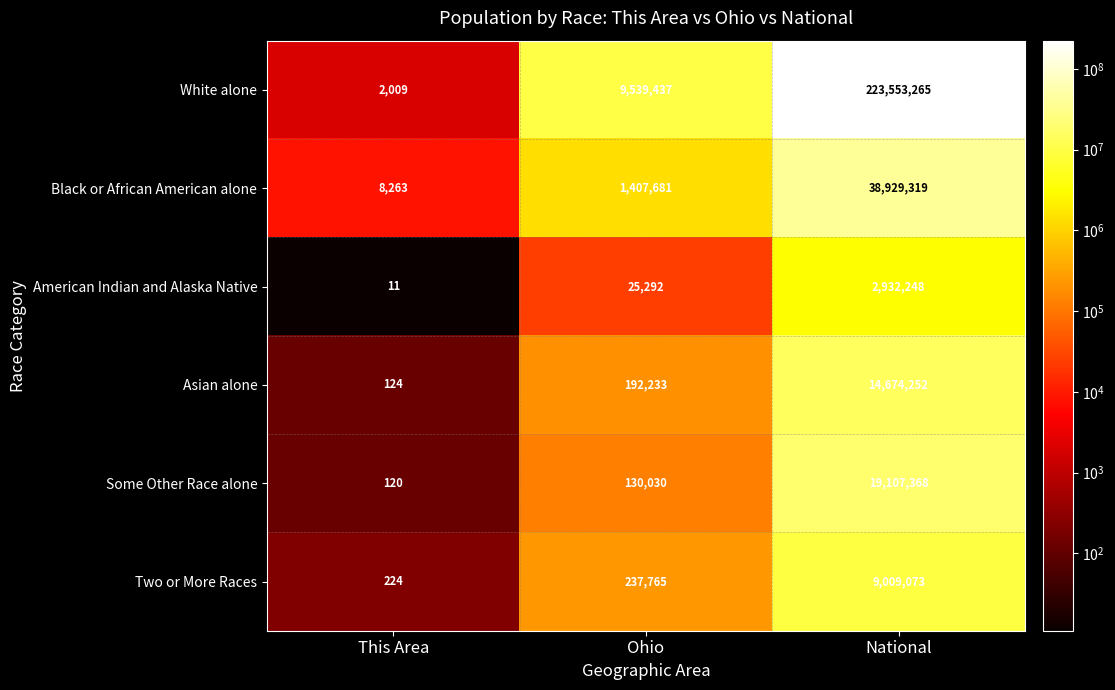

Reading left to right, list all the values displayed in this chart.

White alone: 2009	9539437	223553265
Black or African American alone: 8263	1407681	38929319
American Indian and Alaska Native: 11	25292	2932248
Asian alone: 124	192233	14674252
Some Other Race alone: 120	130030	19107368
Two or More Races: 224	237765	9009073